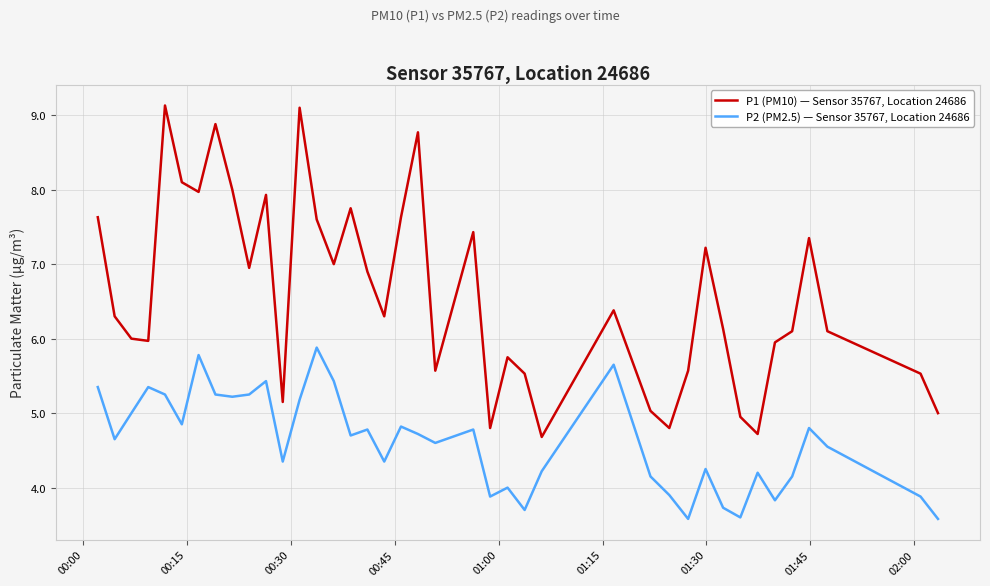

Rank the series by their average value, from lowest to highest.

P2 (PM2.5) — Sensor 35767, Location 24686, P1 (PM10) — Sensor 35767, Location 24686